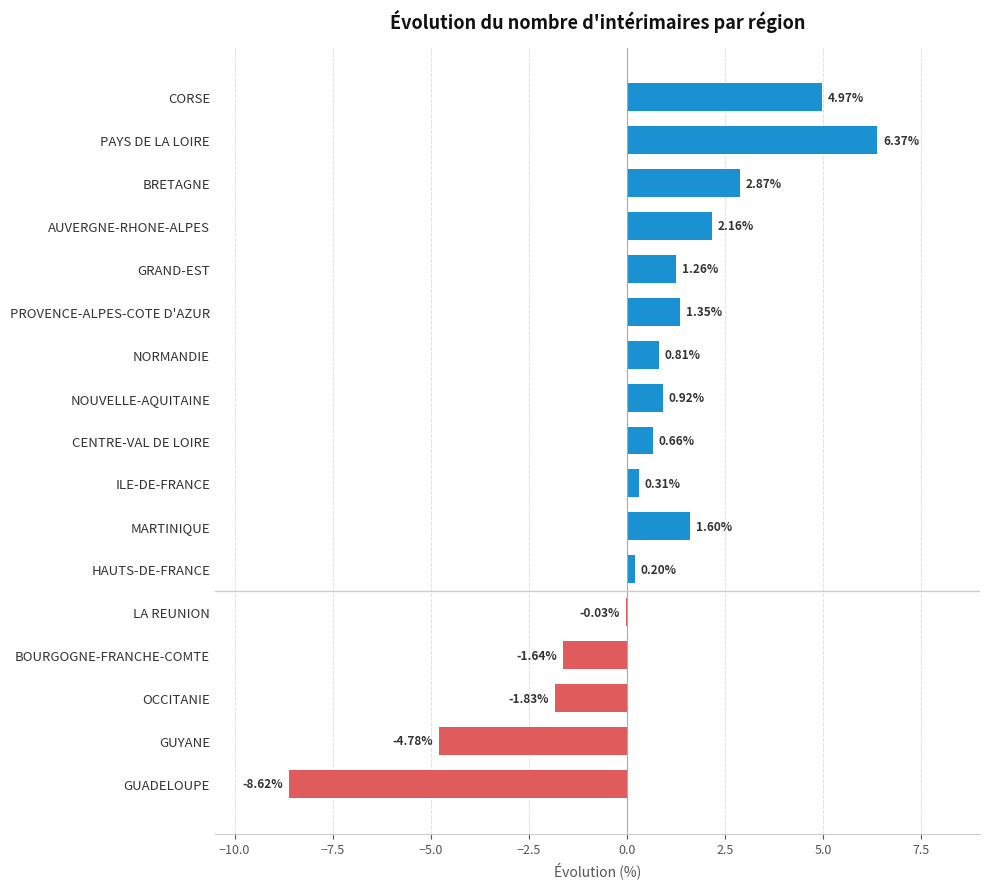

What is the sum of the values at NORMANDIE and GRAND-EST?

2.1